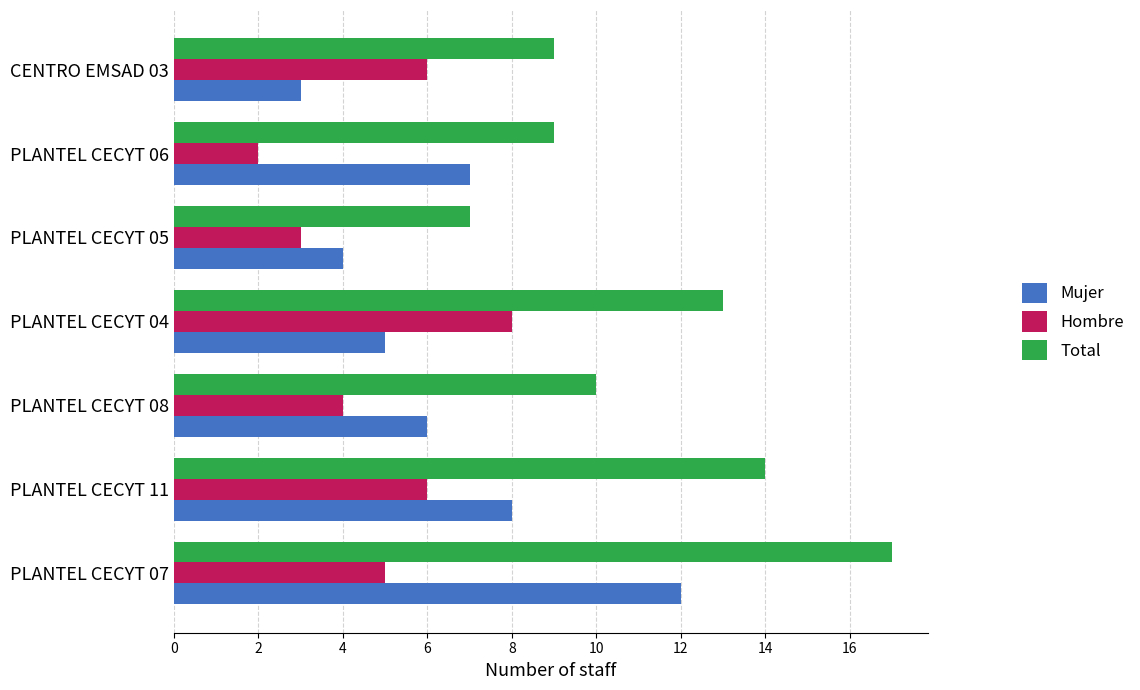

What are all the series names shown in the legend?

Mujer, Hombre, Total